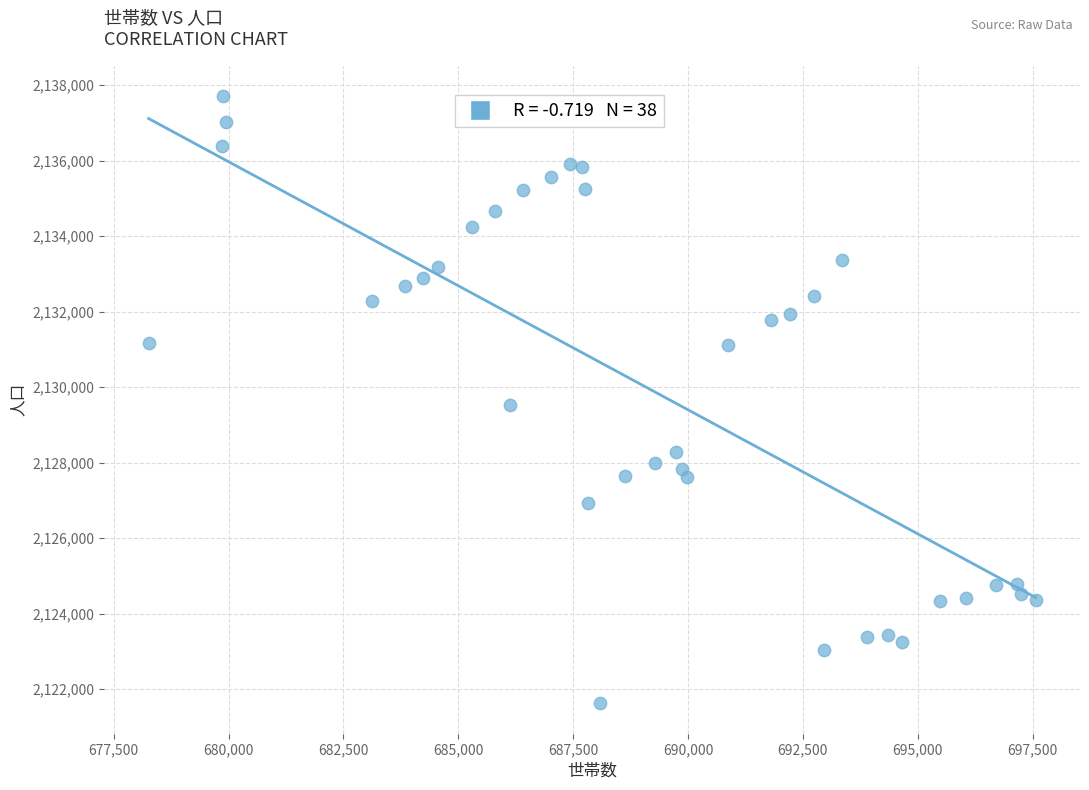

What is the range of X values (max minus min)?

19305